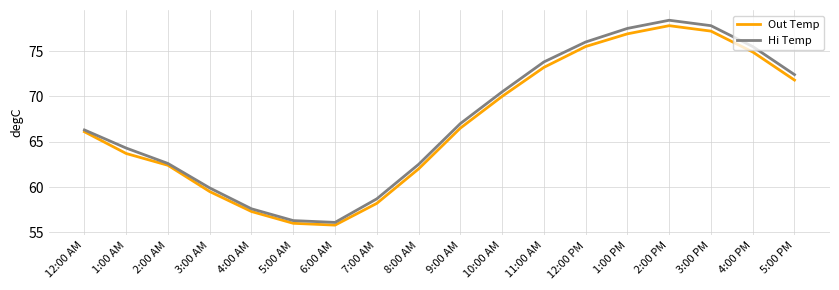

Does the chart have visible grid lines?

Yes